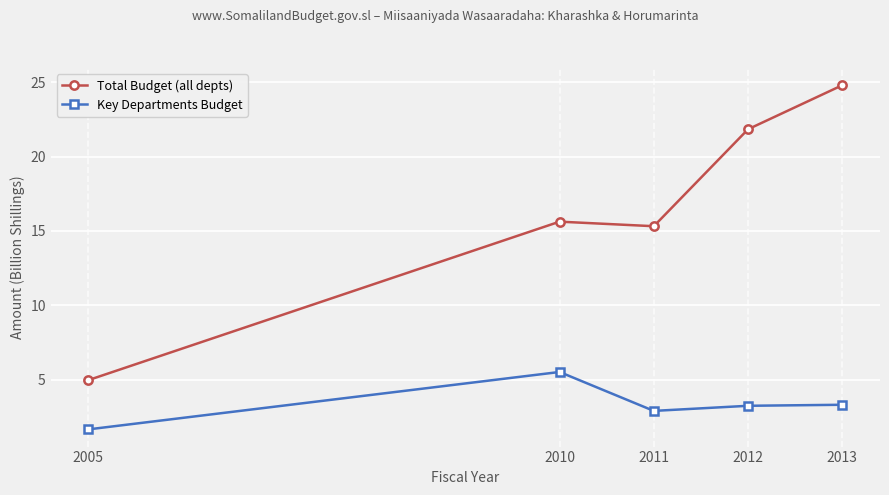

List the series in order of their peak value, lowest first.

Key Departments Budget, Total Budget (all depts)